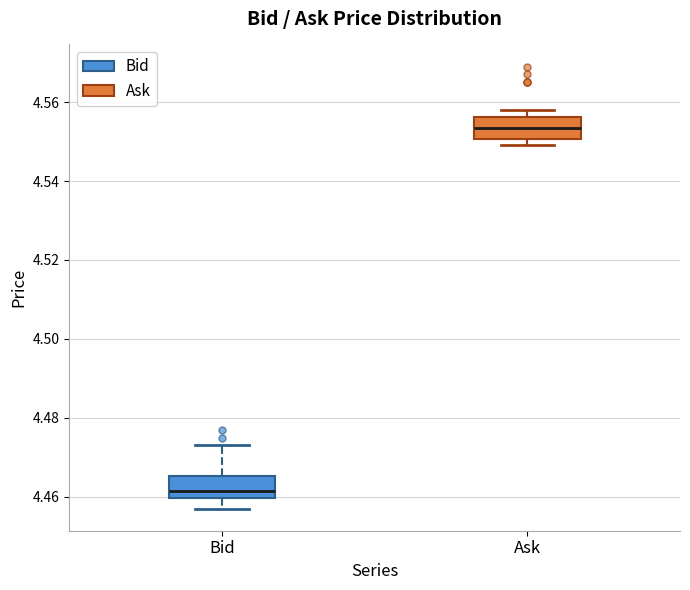

Reading left to right, transcribe this box plot: for each box, give where its median line is, the range the box spans, and where its two whiskers end, as read against the y-axis. The values are not printed on the chart, so give them approximately, as read against the axis.

Bid: median 4.462, box 4.460 to 4.466, whiskers 4.458 to 4.474
Ask: median 4.554, box 4.550 to 4.556, whiskers 4.550 (just below the box's lower edge) to 4.558